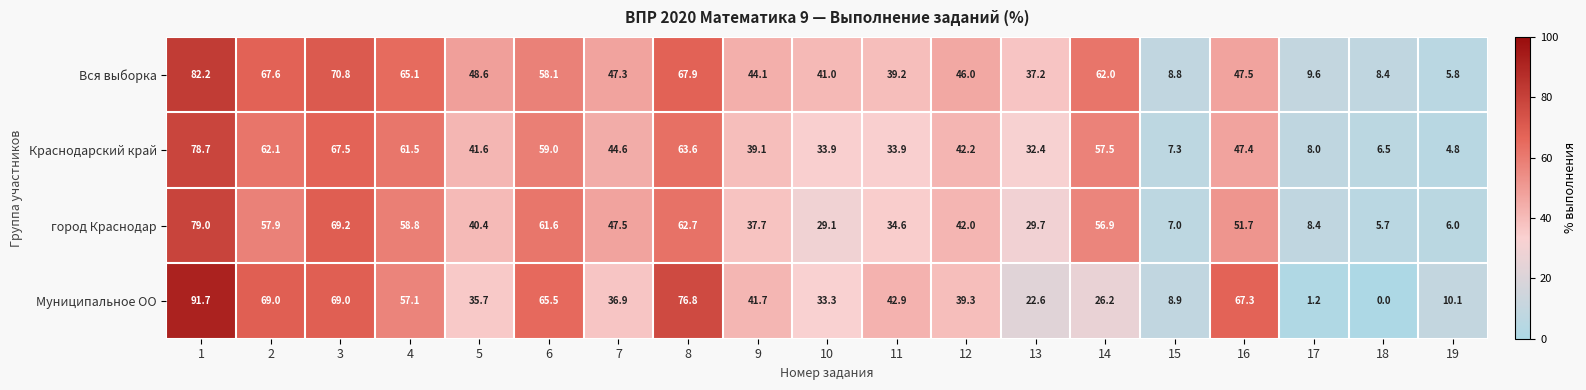

What is the spread (max minus min) of values at 8?

14.1